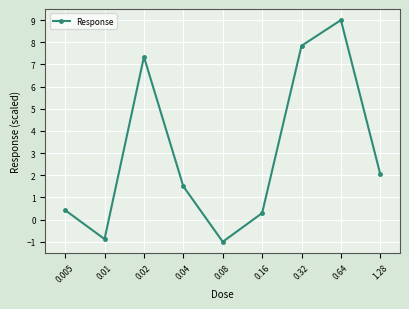

Rank the categories by value from lowest to highest.

0.08, 0.01, 0.16, 0.005, 0.04, 1.28, 0.02, 0.32, 0.64